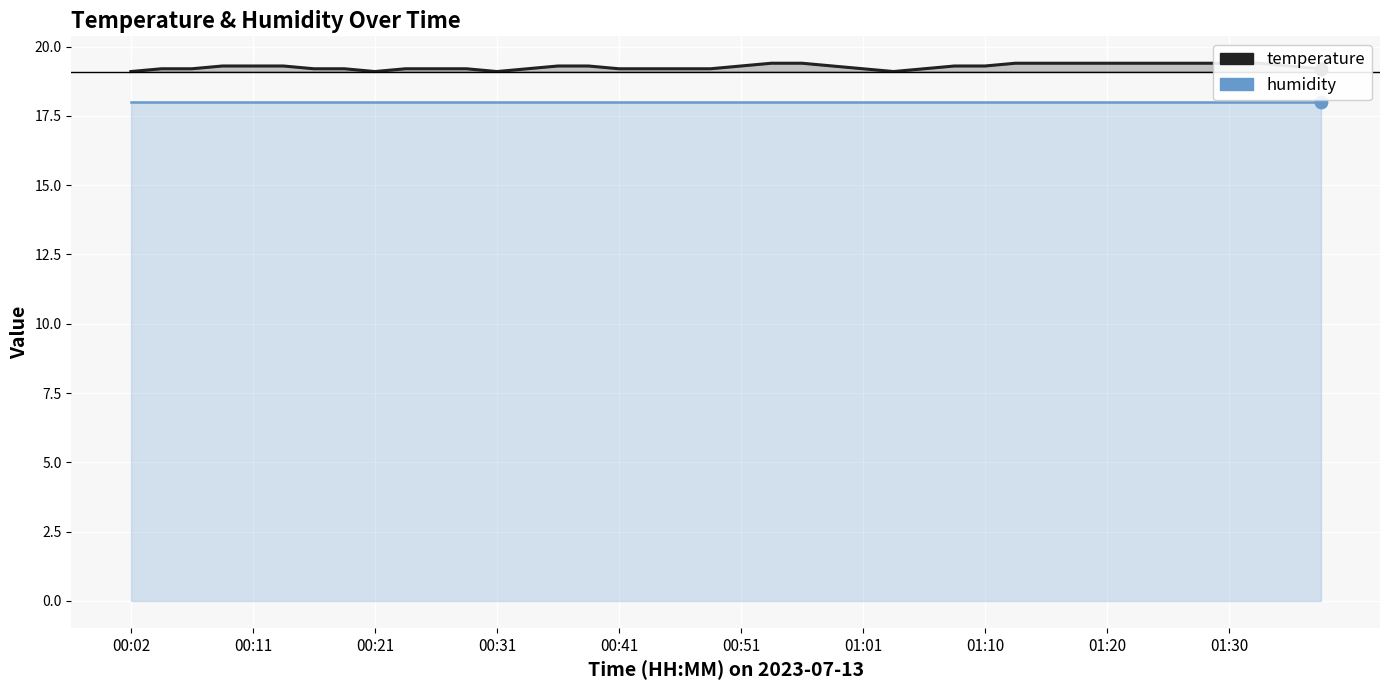

Which has a higher value, 01:10 or 00:21?

01:10